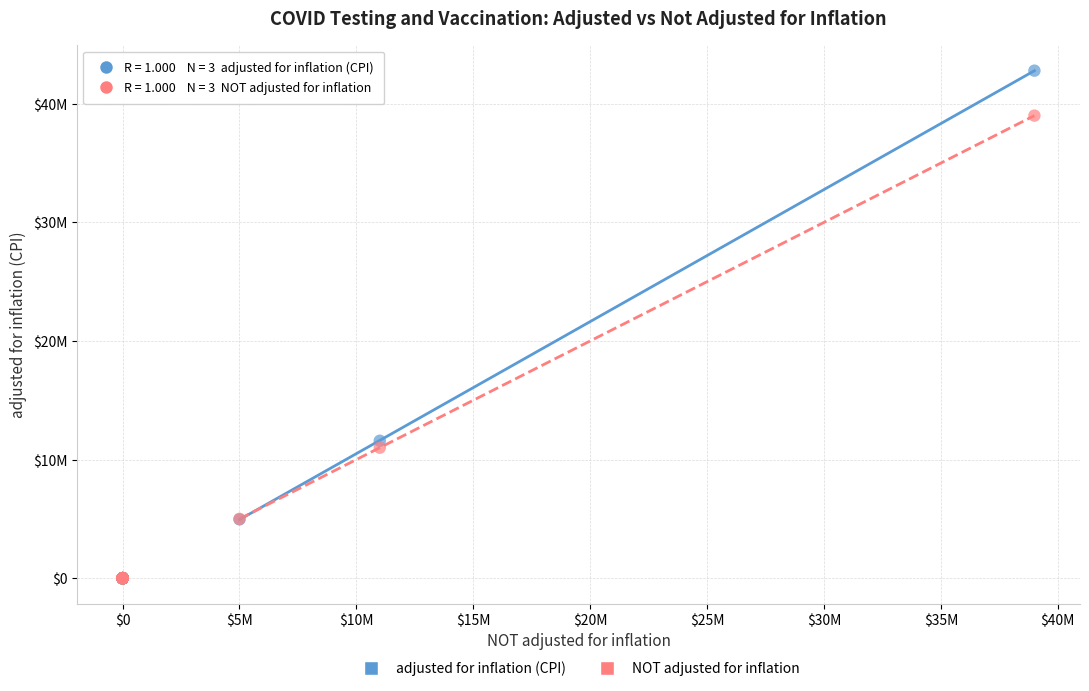

What are all the series names shown in the legend?

adjusted for inflation (CPI), NOT adjusted for inflation